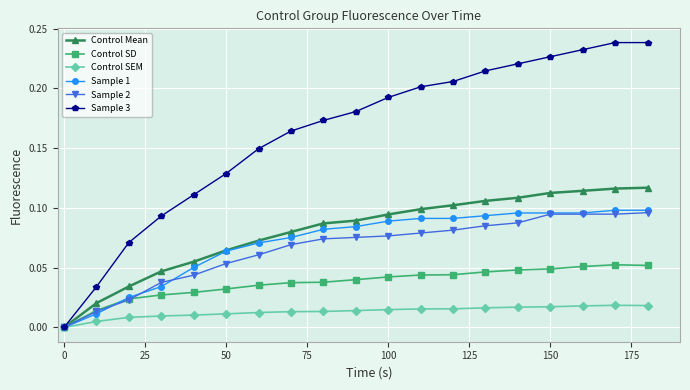

Which series has the largest total across all categories?

Sample 3